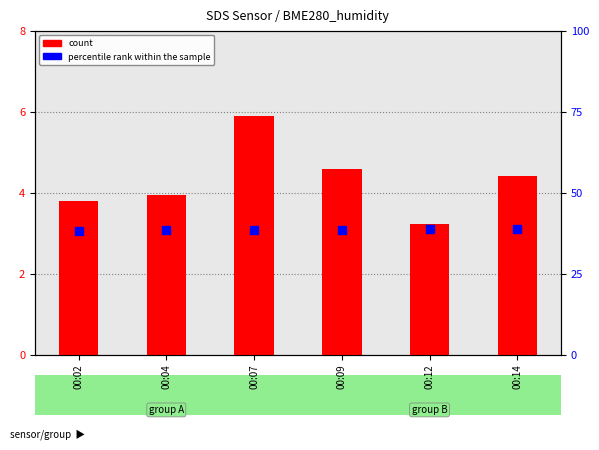

At how many categories does at least one series exceed 27?

6